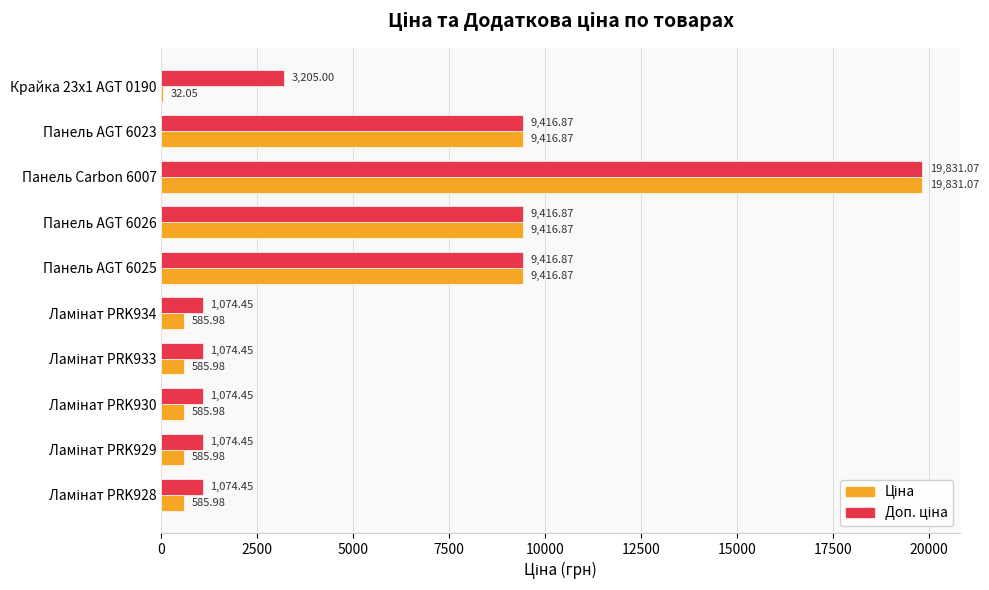

What is the total value across all series at Крайка 23x1 AGT 0190?

3237.1